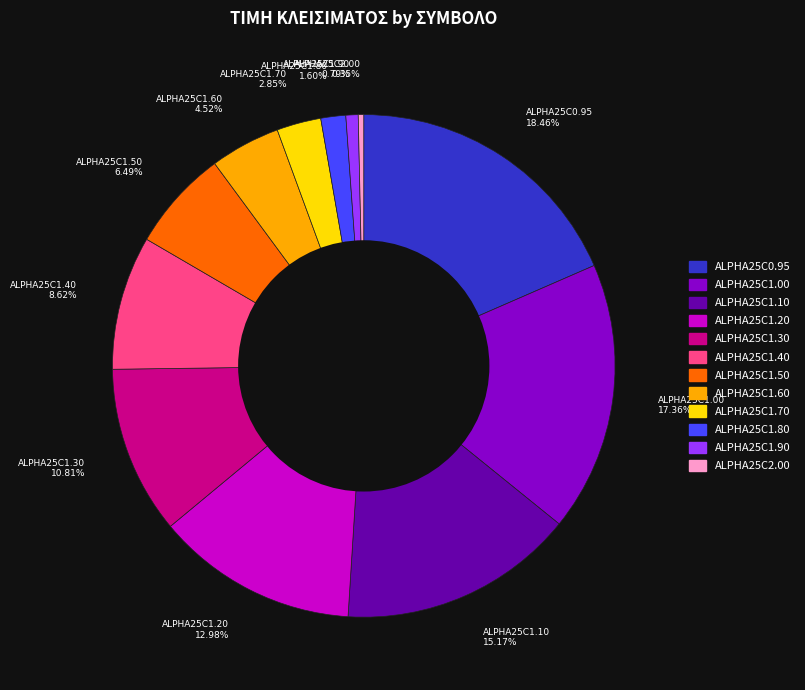

What portion of the pie excludes ALPHA25C1.60?

95.5%